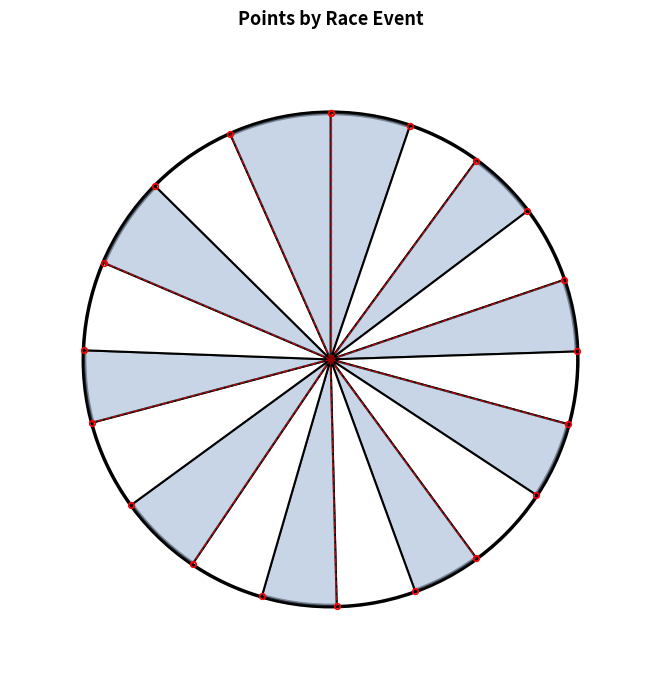

What is the ratio of the value at Men C2 to the value at Men C?

1.1